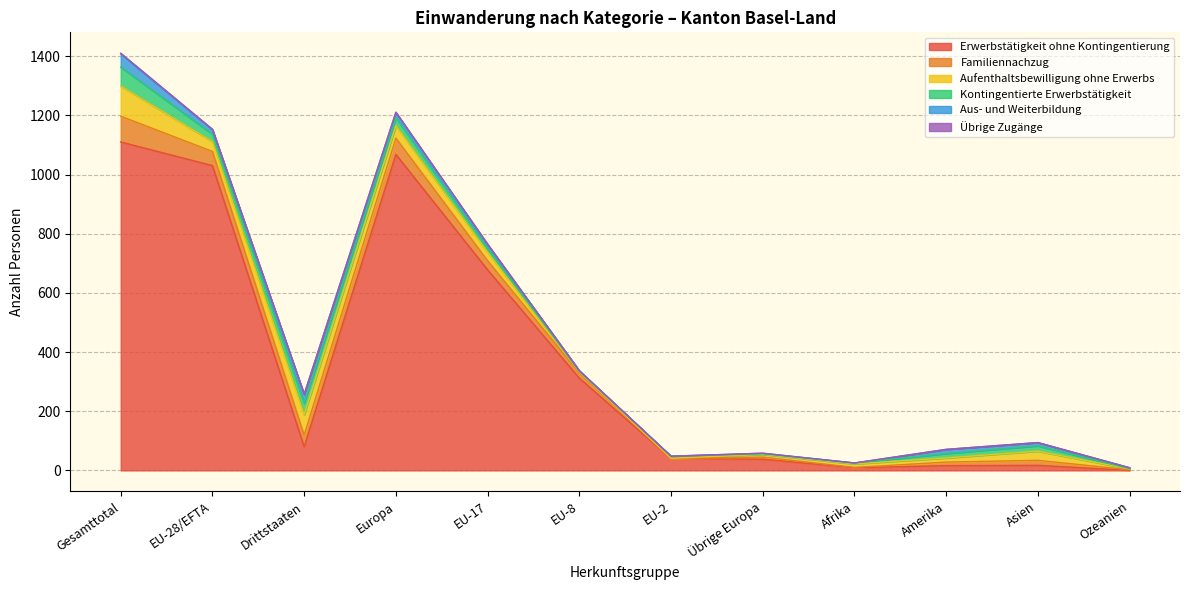

List the labels in order of Aufenthaltsbewilligung ohne Erwerbs value, smallest first.

EU-2, Ozeanien, EU-8, Übrige Europa, Afrika, Amerika, EU-17, Asien, EU-28/EFTA, Europa, Drittstaaten, Gesamttotal